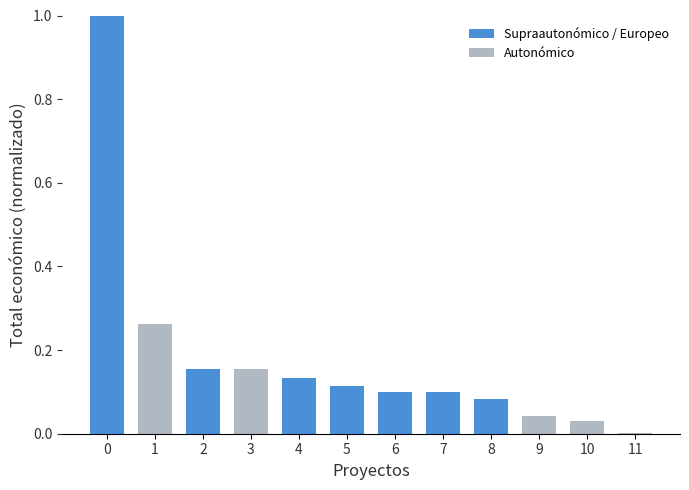

Is it true that the value at 9 is 0.0?

True